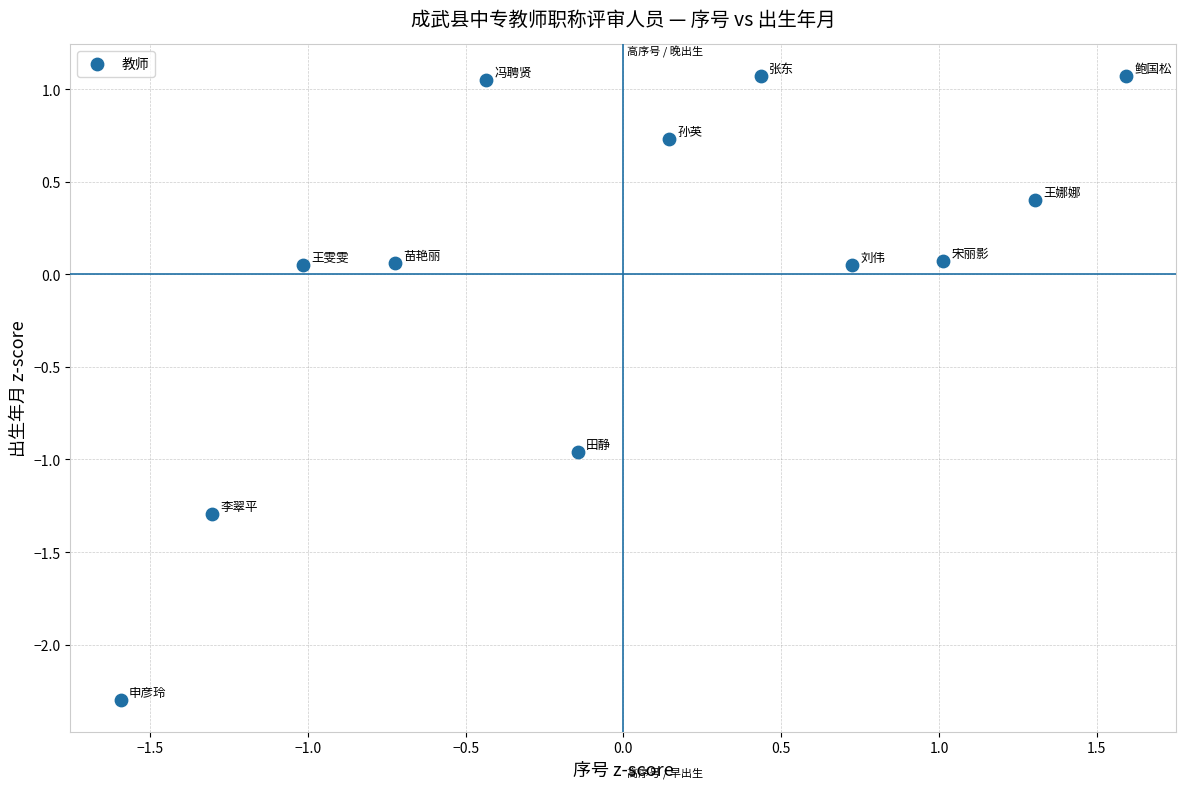

What is the range of X values (max minus min)?

3.2